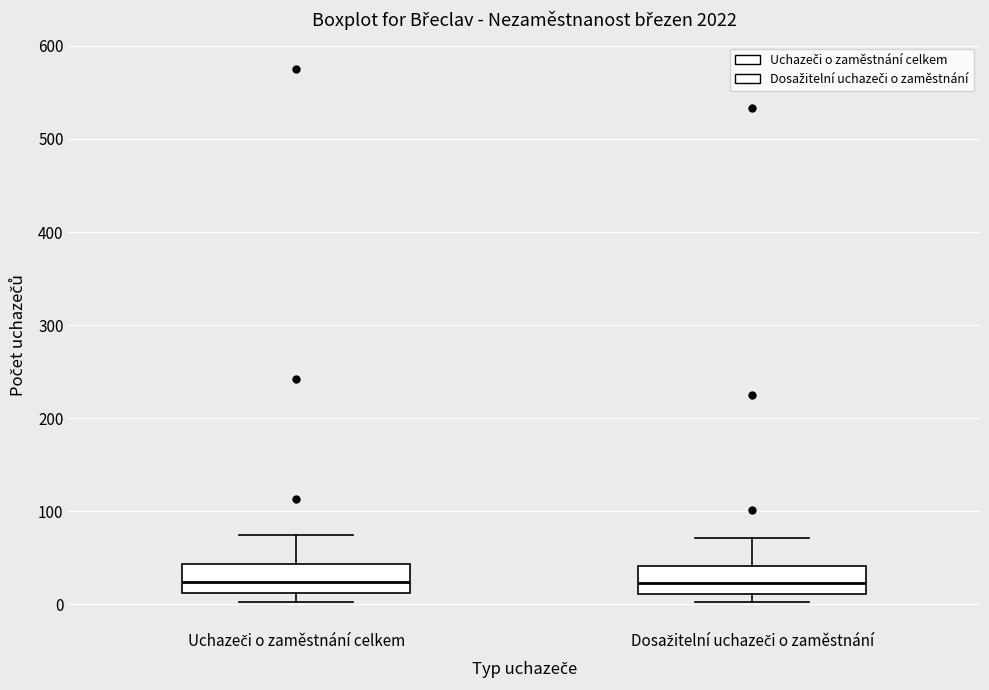

Reading left to right, transcribe this box plot: for each box, give where its median line is, the range the box spans, and where its two whiskers end, as read against the y-axis. The values are not printed on the chart, so give them approximately, as read against the axis.

Uchazeči o zaměstnání celkem: median 20, box 10 to 40, whiskers 0 to 70
Dosažitelní uchazeči o zaměstnání: median 20, box 10 to 40, whiskers 0 to 70